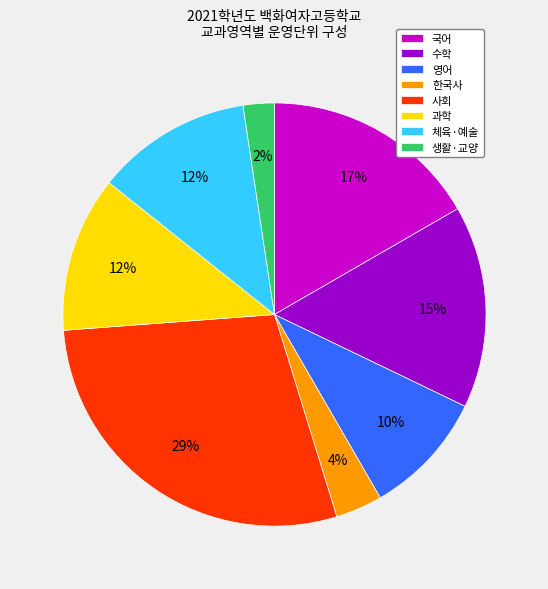

To the nearest percent, what is the difference between the 사회 and 체육·예술 slice percentages?

17%